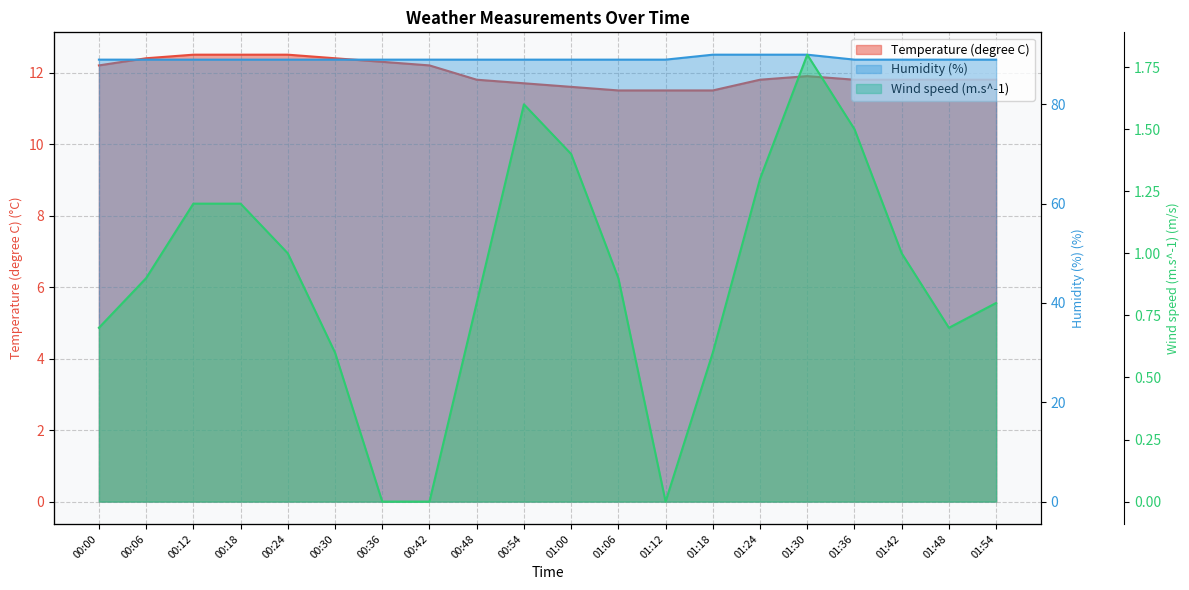

How many categories are shown in the chart?

20